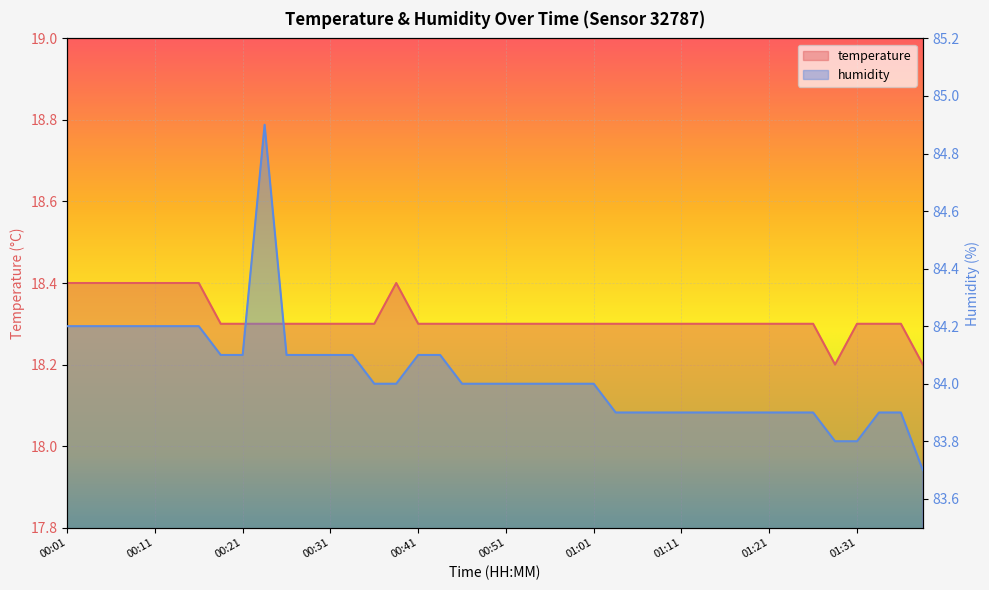

What is the average value of the temperature series?

18.3